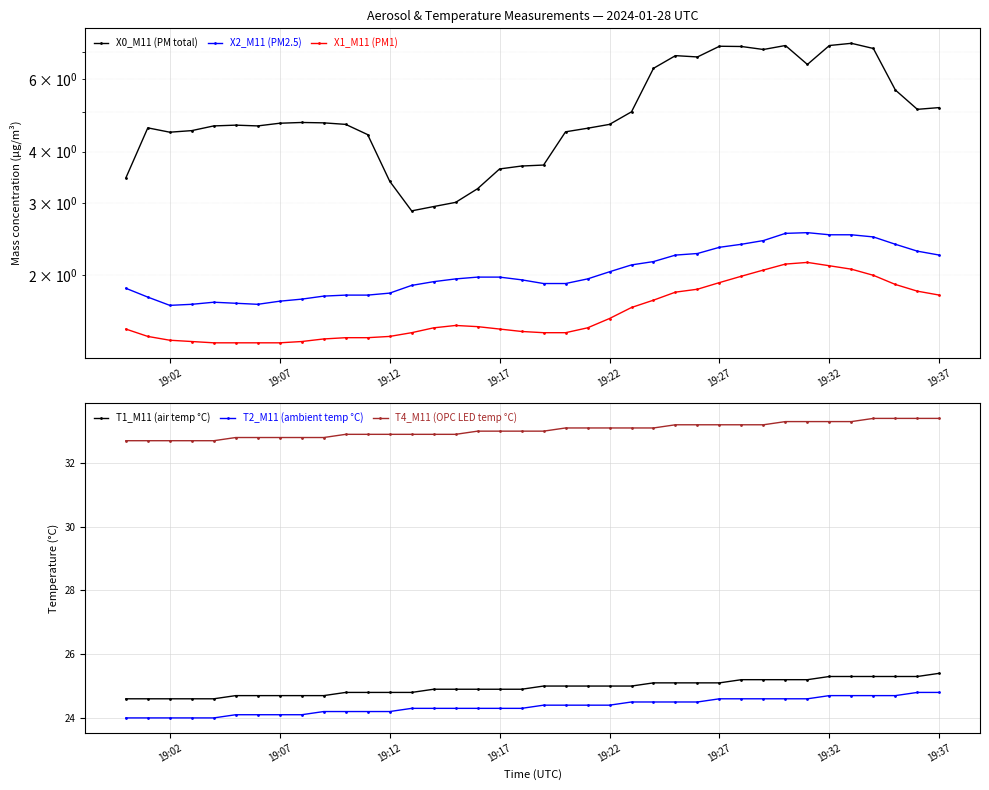

What is the highest value of the T2_M11 (ambient temp °C) series?

24.8